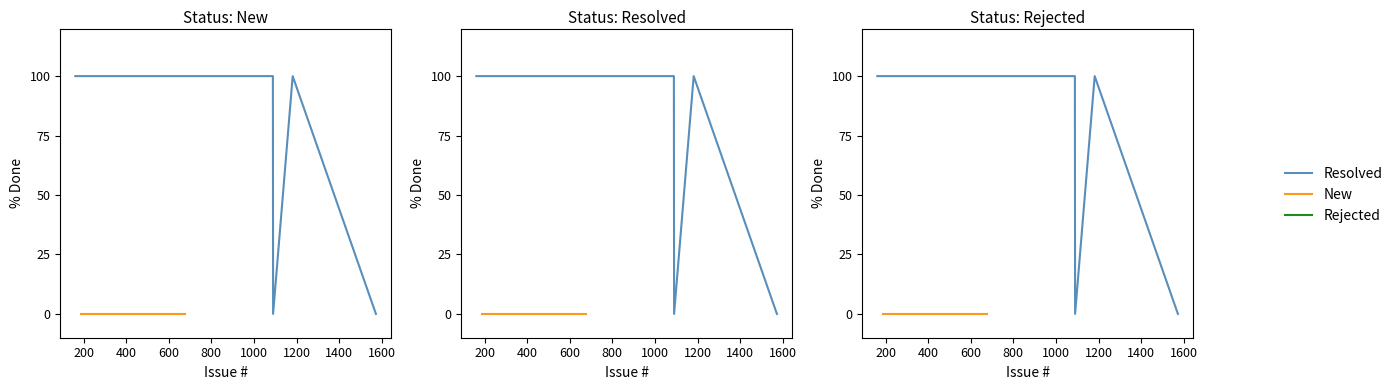

Which series has the largest total across all categories?

Resolved